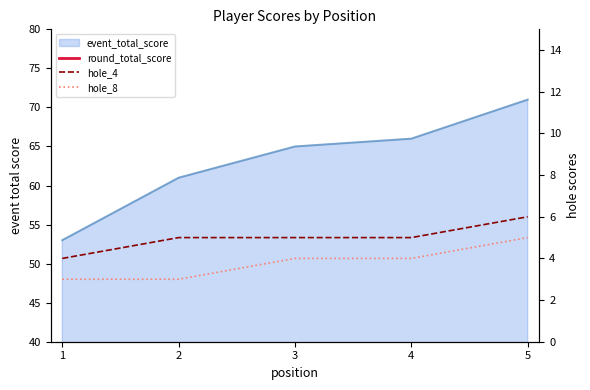

True or false: hole_4 and hole_8 intersect in this chart.

False